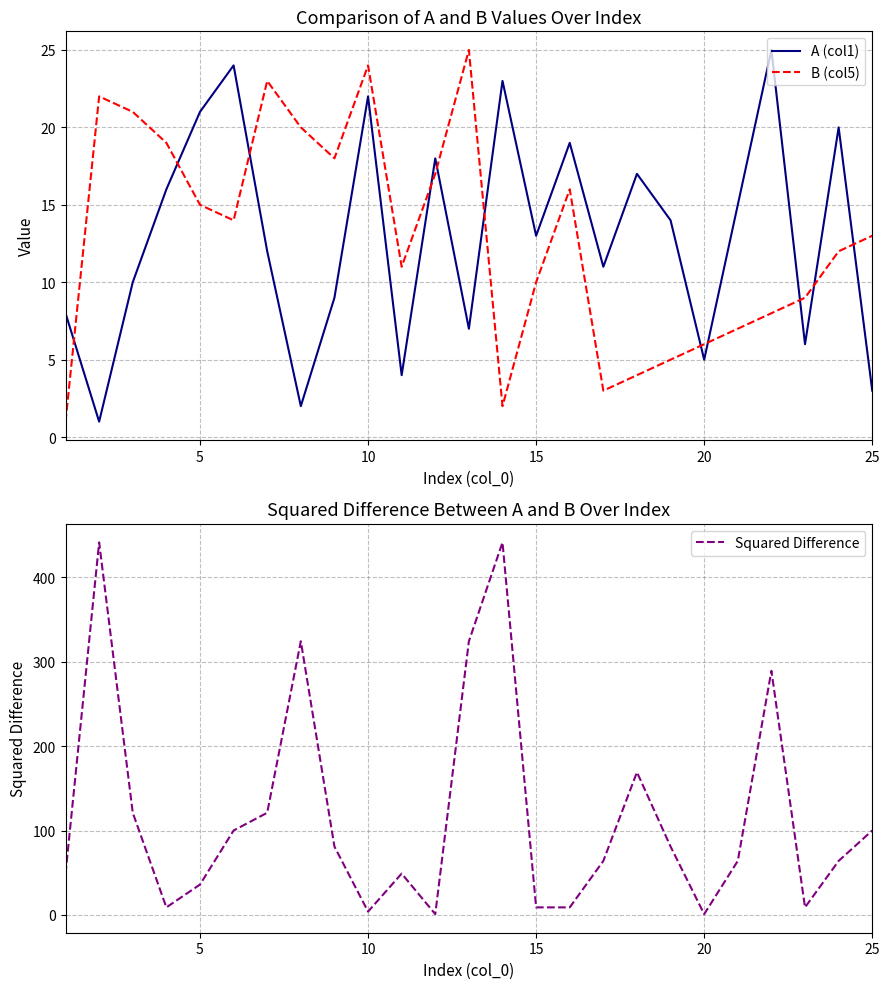

How many data points does each series have?

25